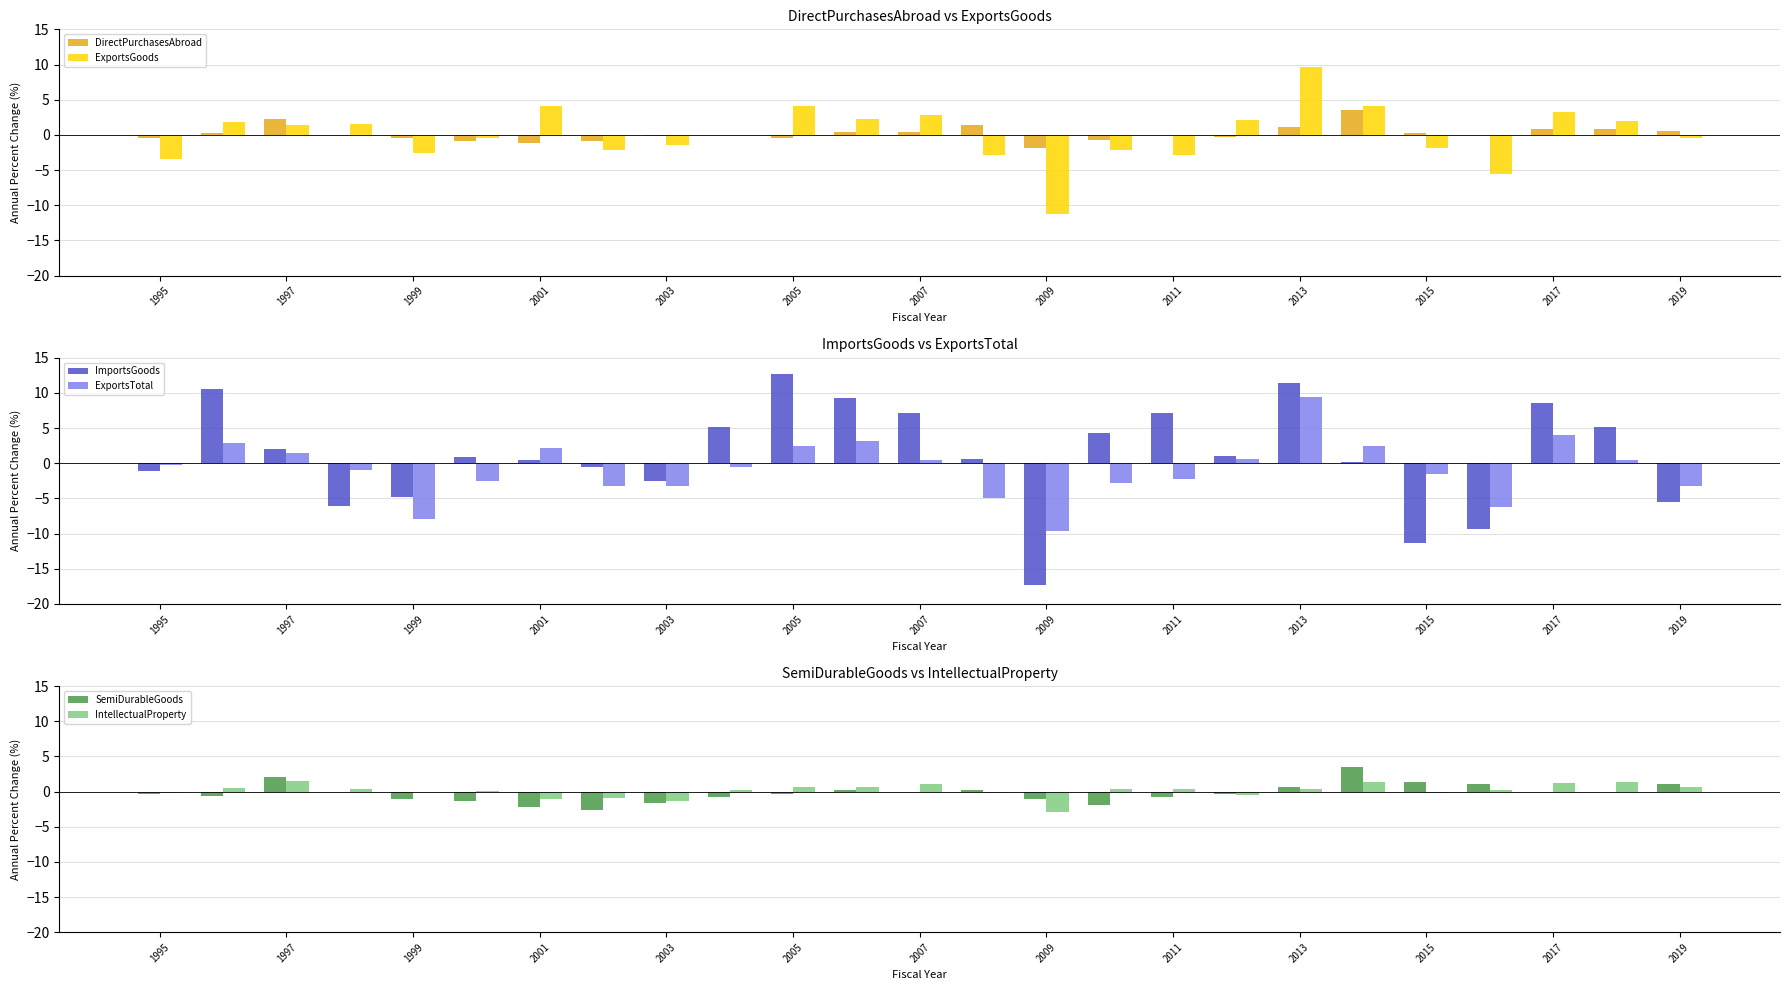

What is the highest value of the ExportsGoods series?

9.7